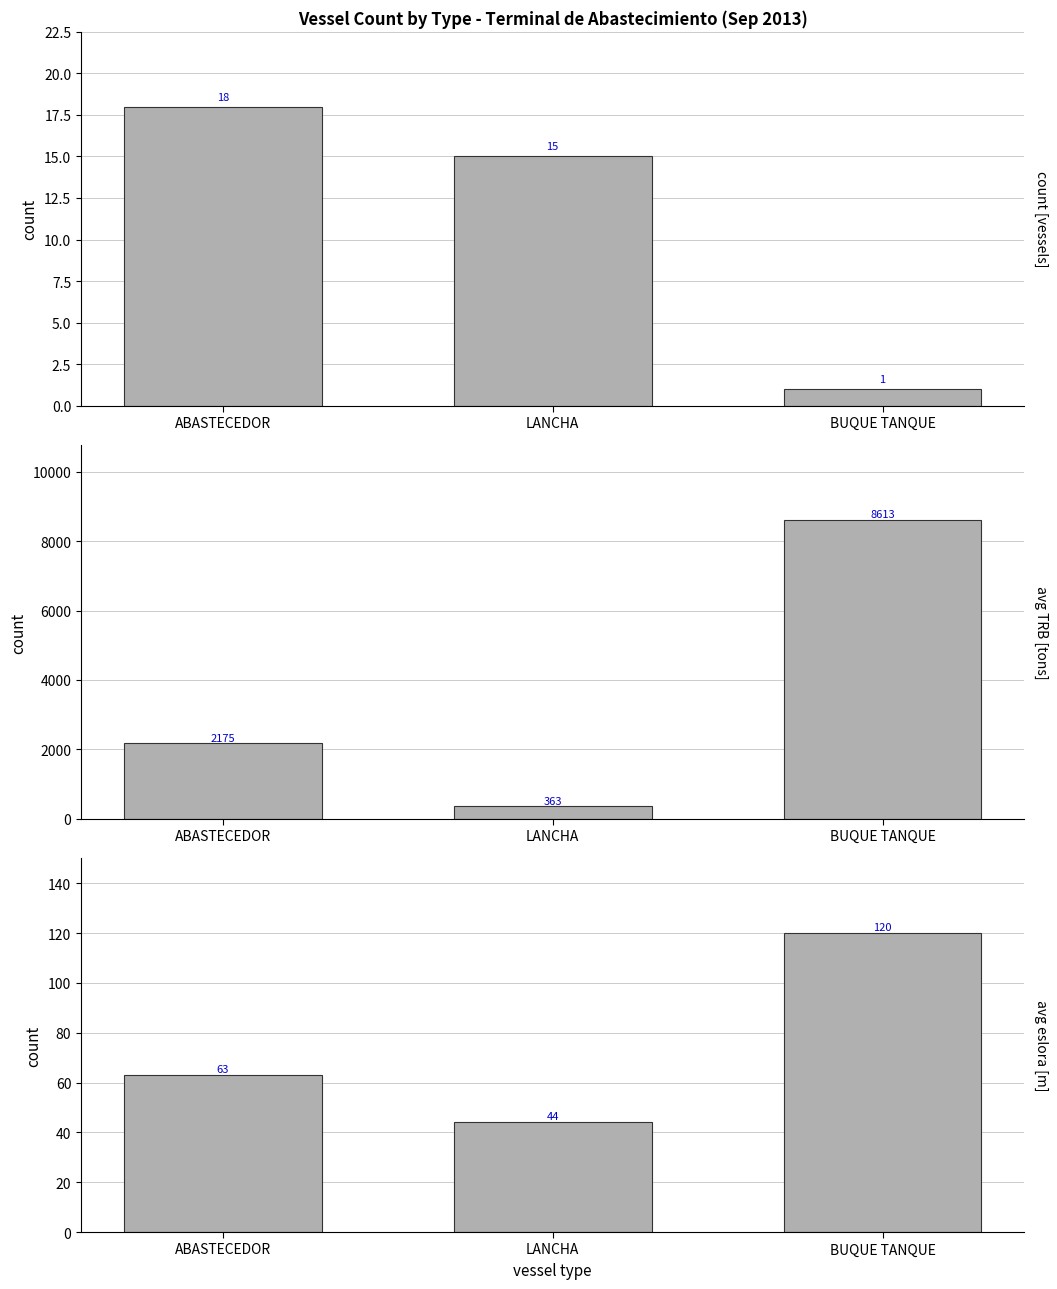

Which category has the highest value across all series?

BUQUE TANQUE